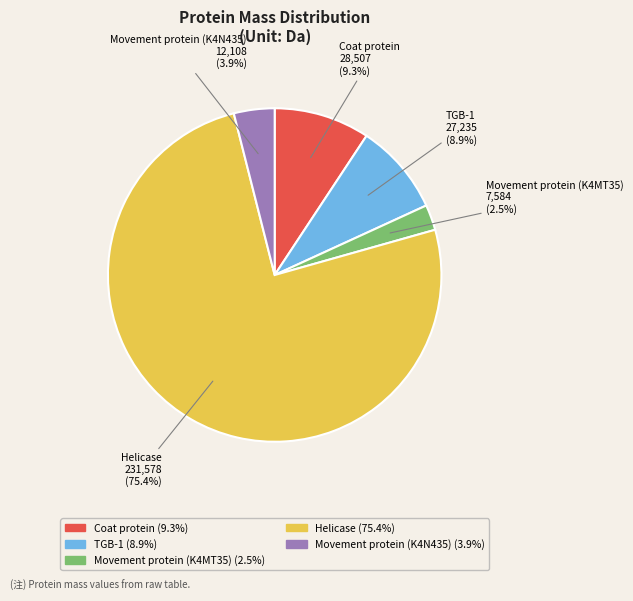

Which slice is the smallest?

Movement protein (K4MT35)